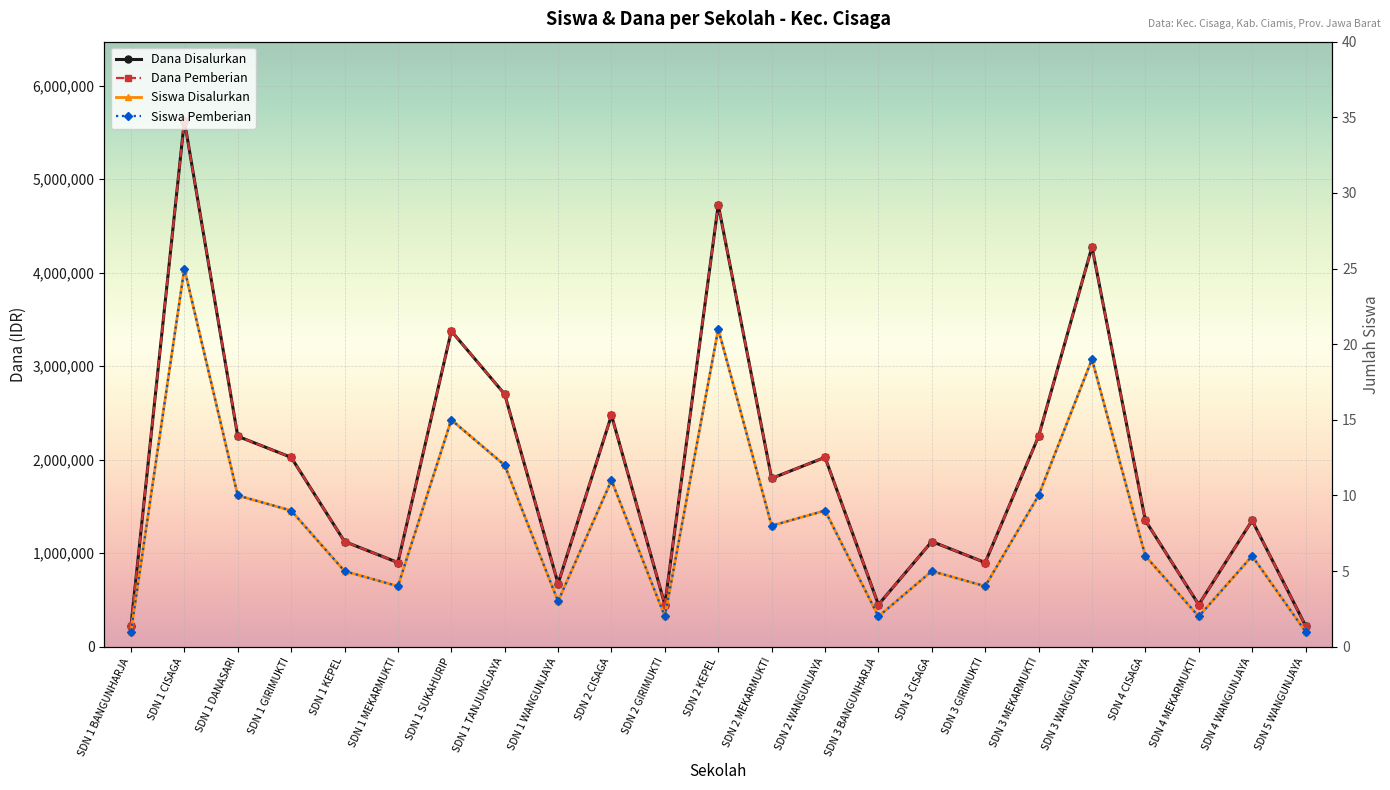

How many interior local valleys does the Siswa Pemberian series have?

7